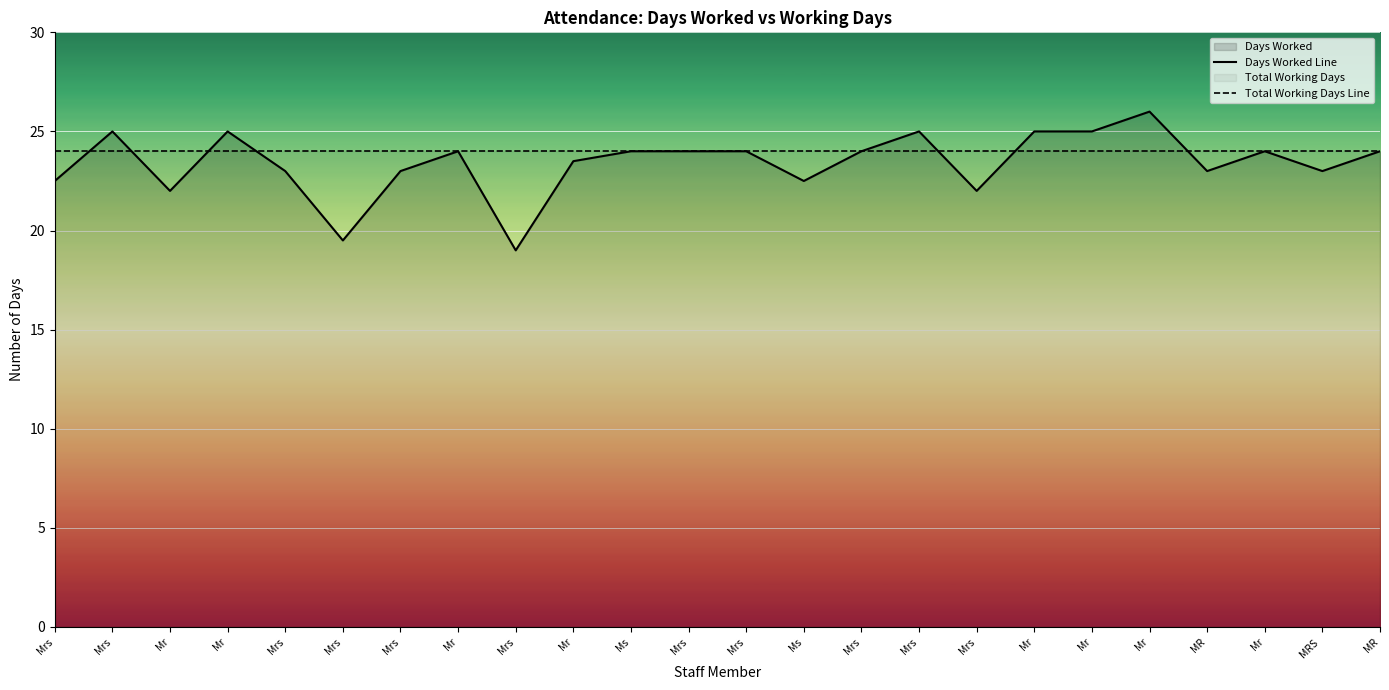

Reading left to right, extract all data points from this chart.

Days Worked Line: 22.5	25.0	22.0	25.0	23.0	19.5	23.0	24.0	19.0	23.5	24.0	24.0	24.0	22.5	24.0	25.0	22.0	25.0	25.0	26.0	23.0	24.0	23.0	24.0
Total Working Days Line: 24.0	24.0	24.0	24.0	24.0	24.0	24.0	24.0	24.0	24.0	24.0	24.0	24.0	24.0	24.0	24.0	24.0	24.0	24.0	24.0	24.0	24.0	24.0	24.0